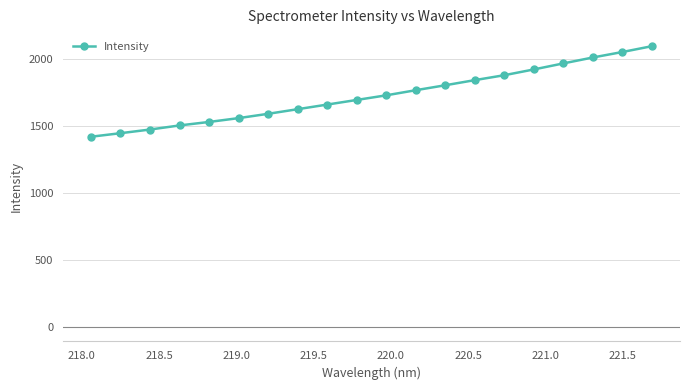

What is the smallest value displayed?

1419.9